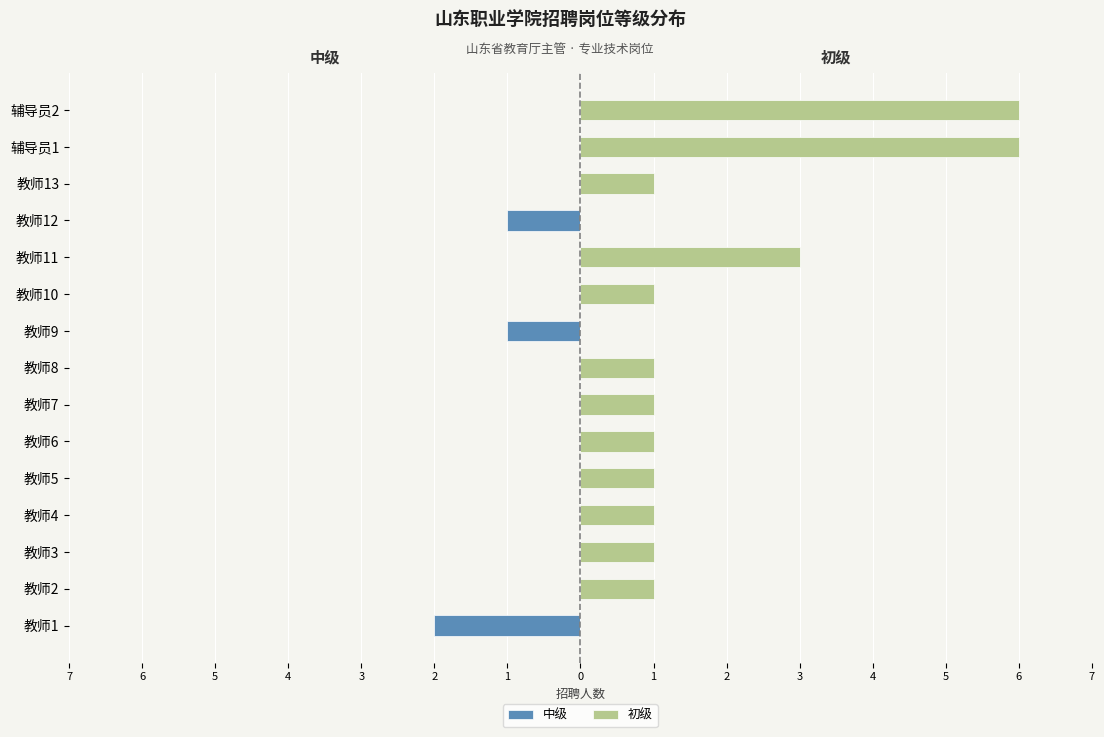

What is the sum of all 初级 values?

24